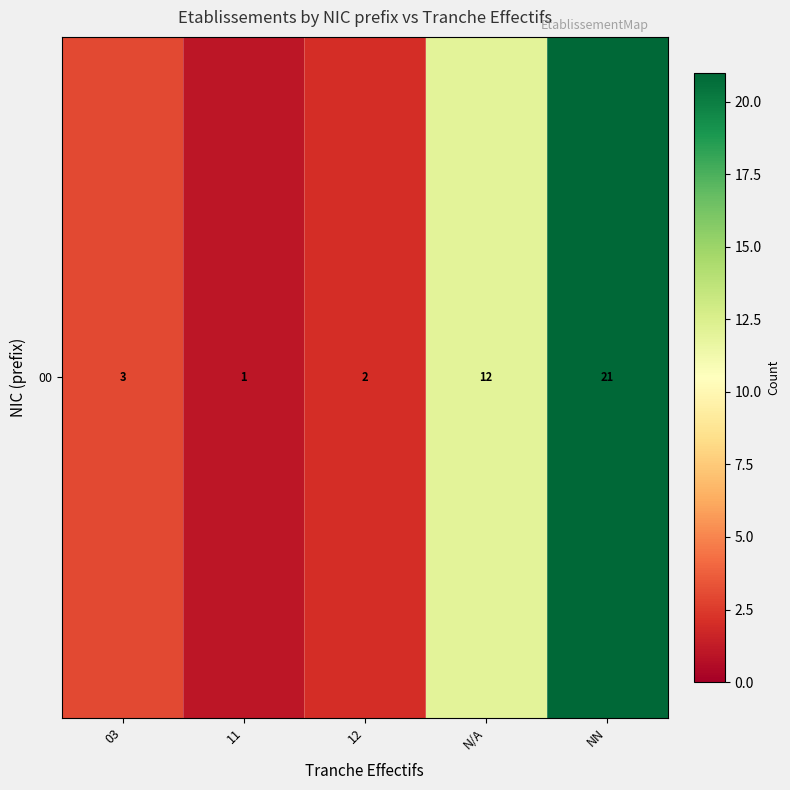

Count the number of values greater than 3.

2